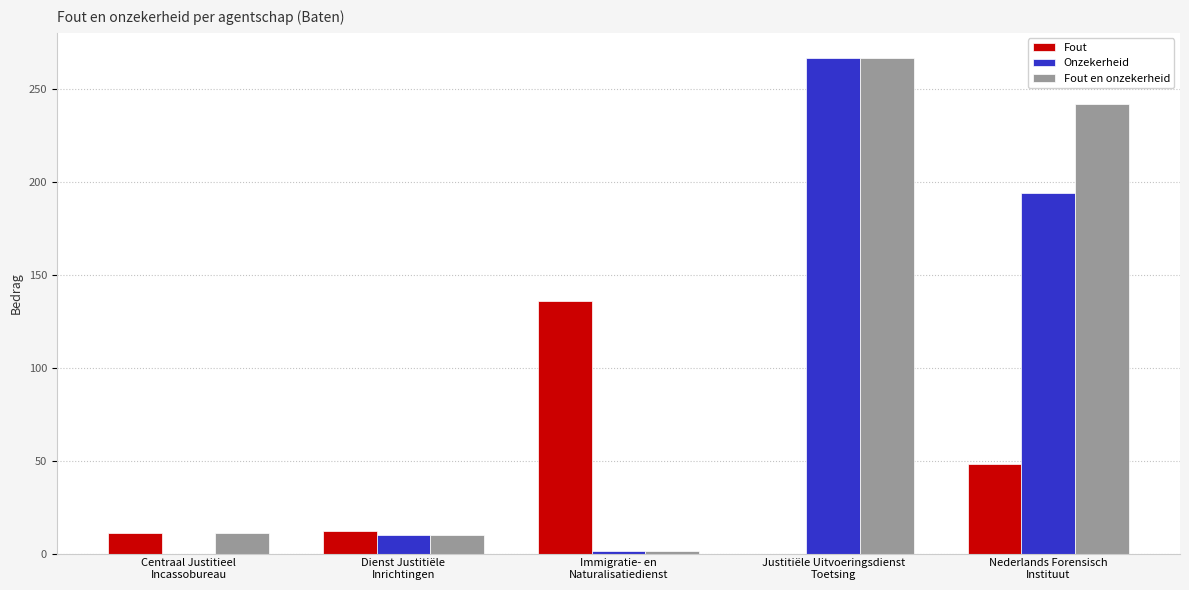

What is the maximum value shown in the chart?

267.0